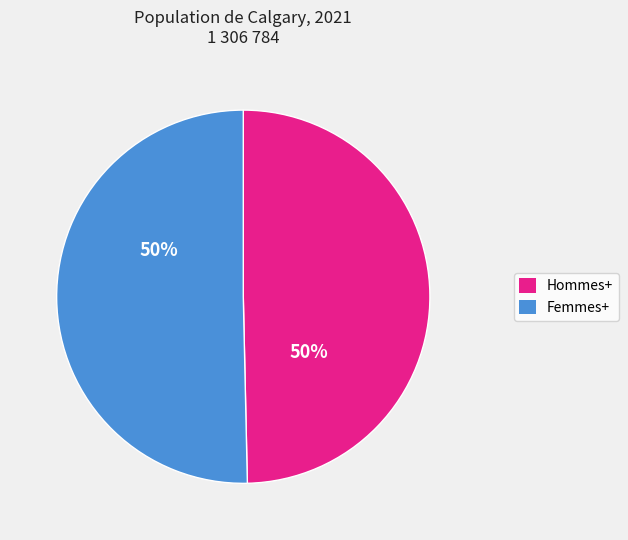

What percentage is the Femmes+ slice, to the nearest percent?

50%